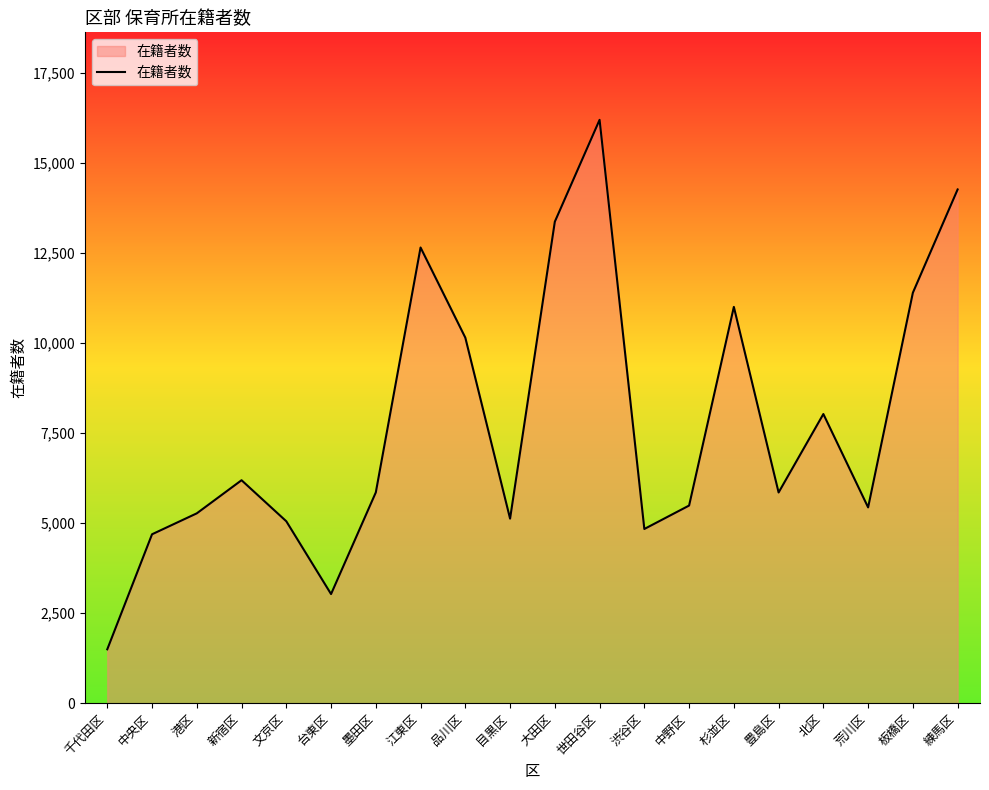

Approximately how many times larger is the value at 墨田区 compared to 世田谷区?

0.4